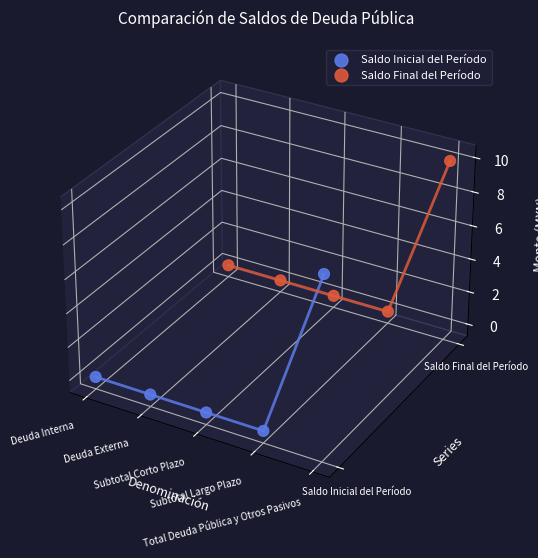

At which category is the sum across all series the highest?

Total Deuda Pública y Otros Pasivos